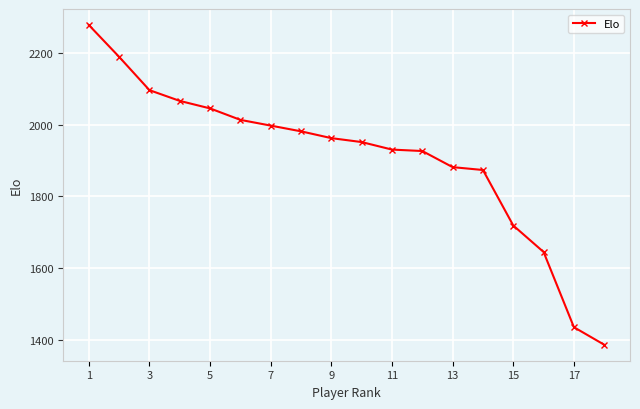

True or false: there are more than 1 points higher than both neighbors.

False